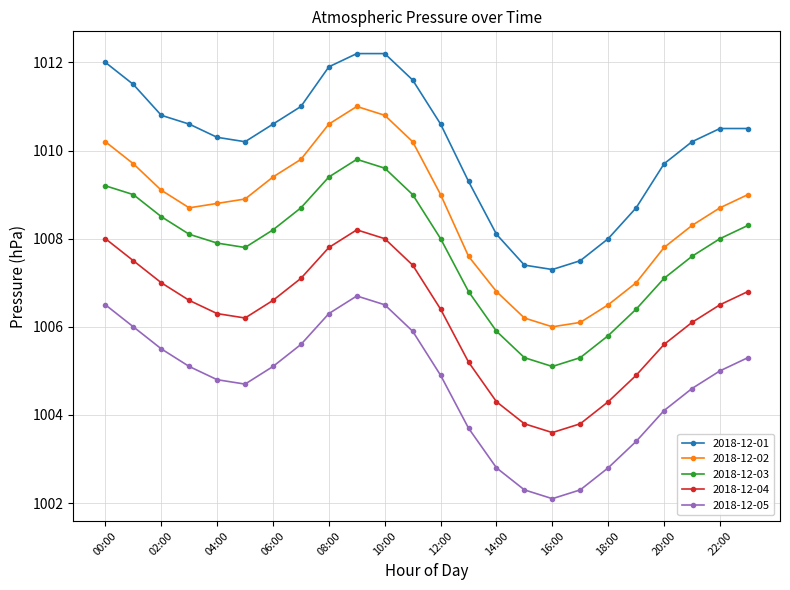

What is the minimum value for 2018-12-01?

1007.3